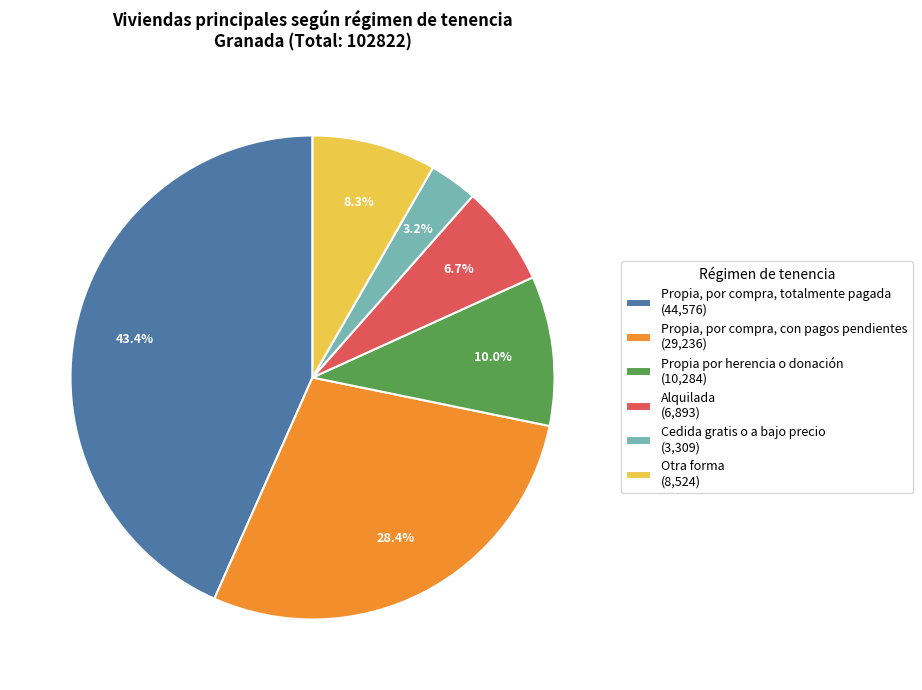

Which category has the biggest portion of the pie?

Propia, por compra, totalmente pagada